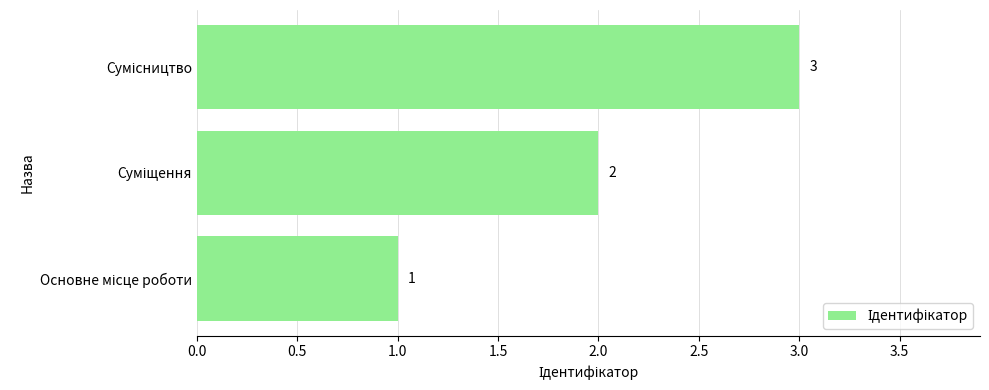

What is the sum of all values?

6